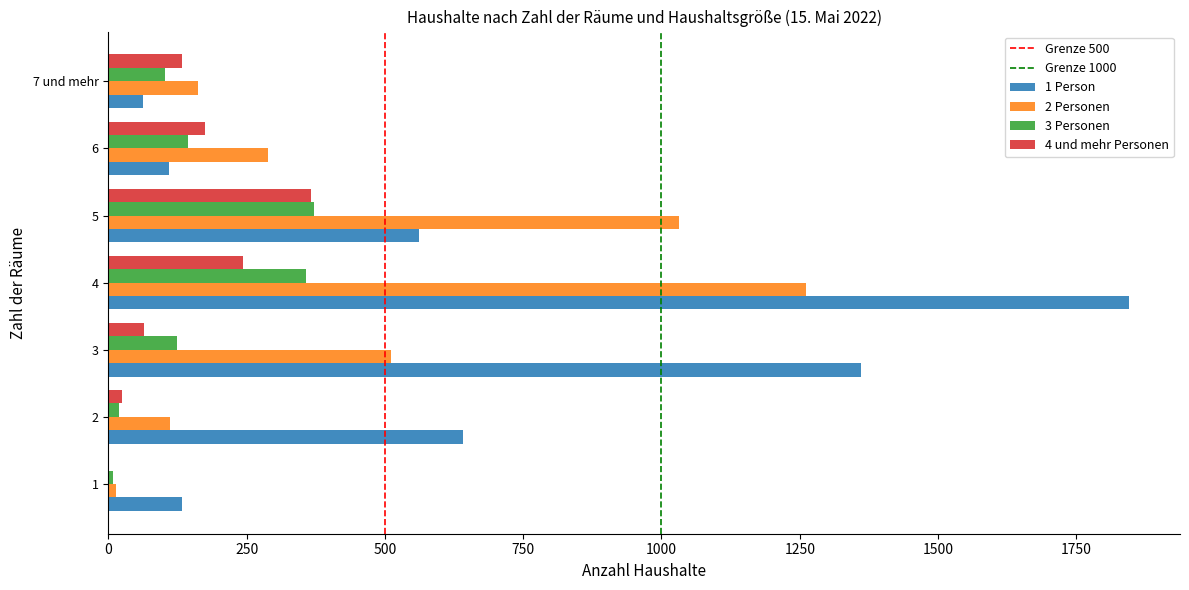

Which series changed the most between 1 and 5?

2 Personen